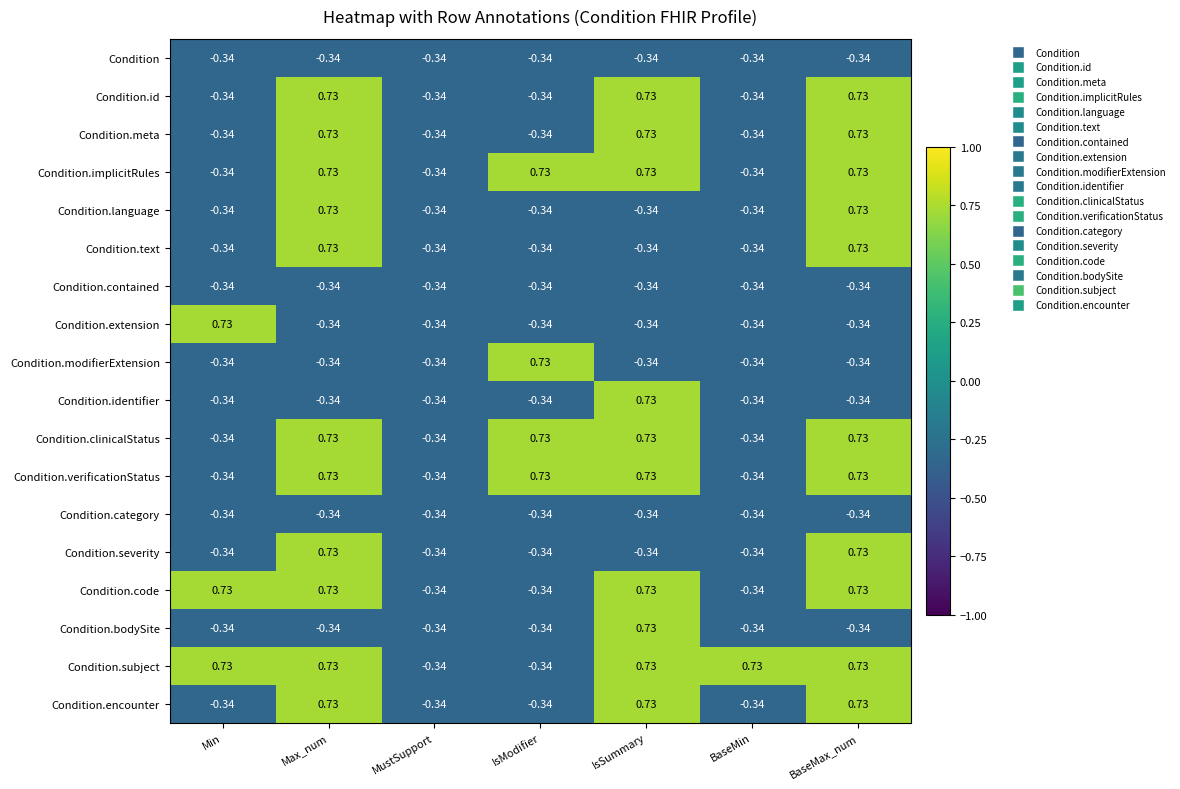

What is the difference between the highest and lowest values at BaseMax_num?

1.1